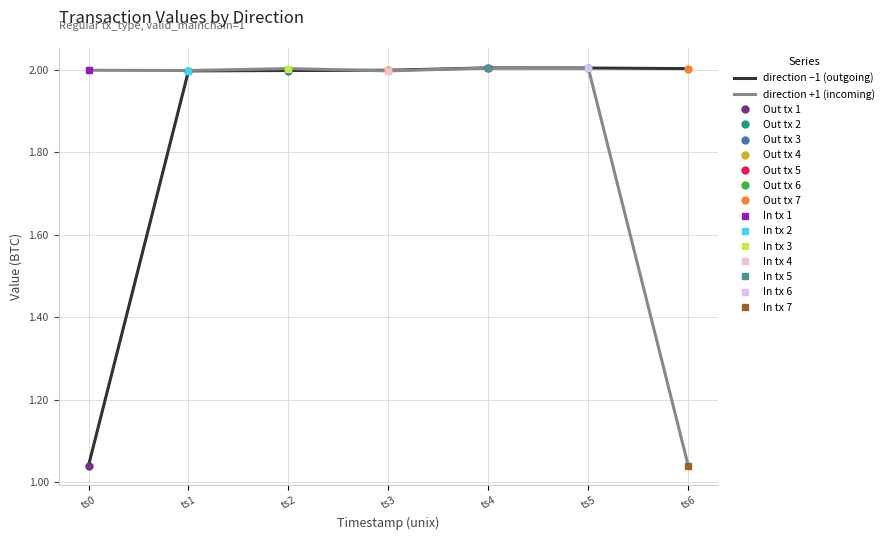

Where is the first local maximum for direction −1 (outgoing)?

ts4